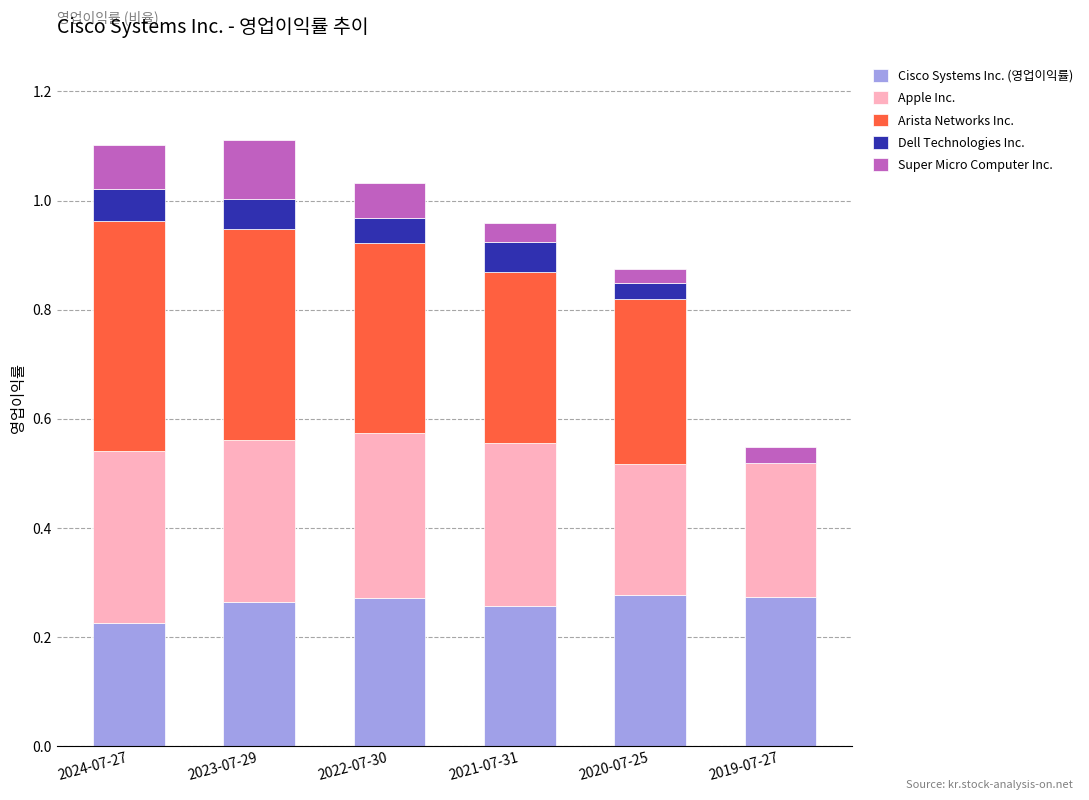

Count the number of categories in the chart.

6